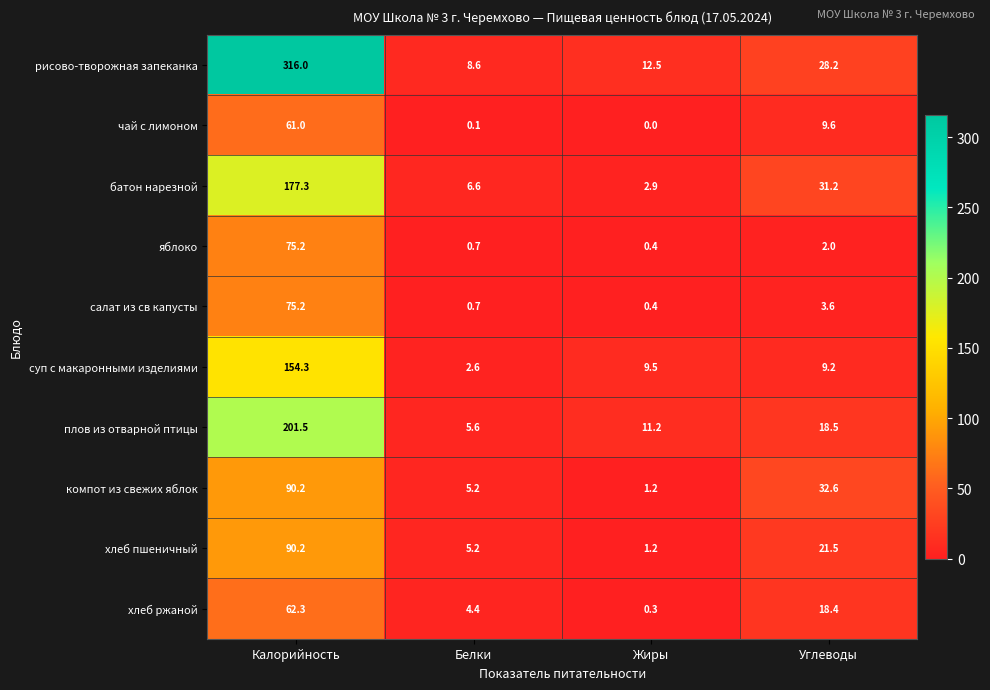

List the labels in order of рисово-творожная запеканка value, largest first.

Калорийность, Углеводы, Жиры, Белки